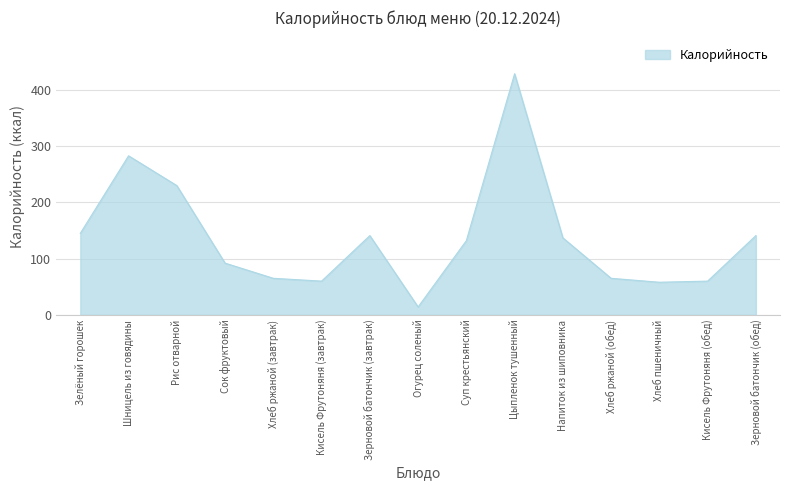

True or false: there are more than 0 points higher than both neighbors.

True